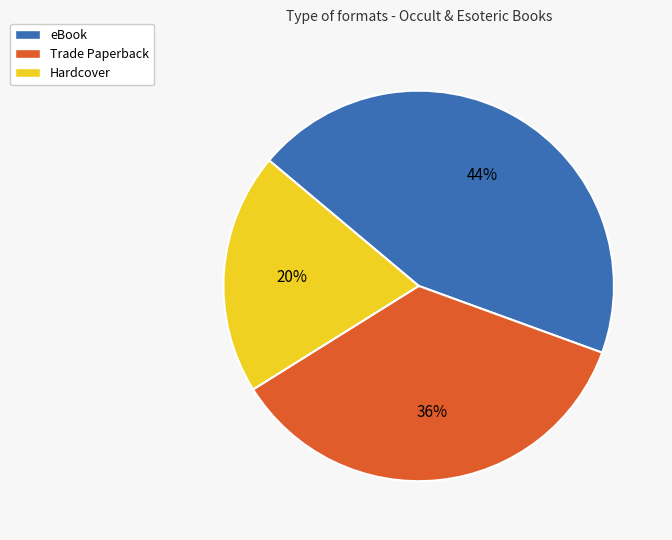

Combined, do Hardcover and eBook account for over 50%?

Yes